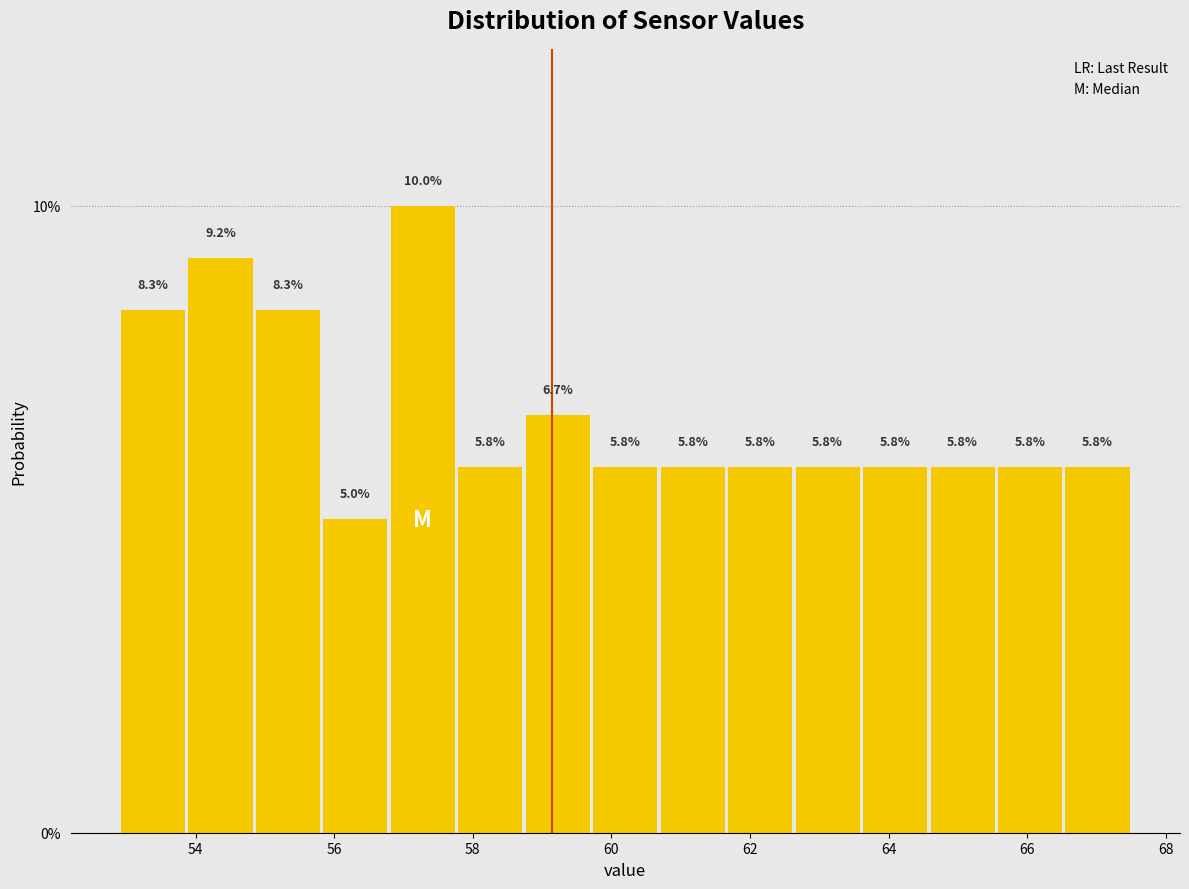

How tall is the bar that spans 60.6 to 61.6 on the x-axis? The bar edges are not printed on the chart, so give them approximately, as read against the axis.

5.8